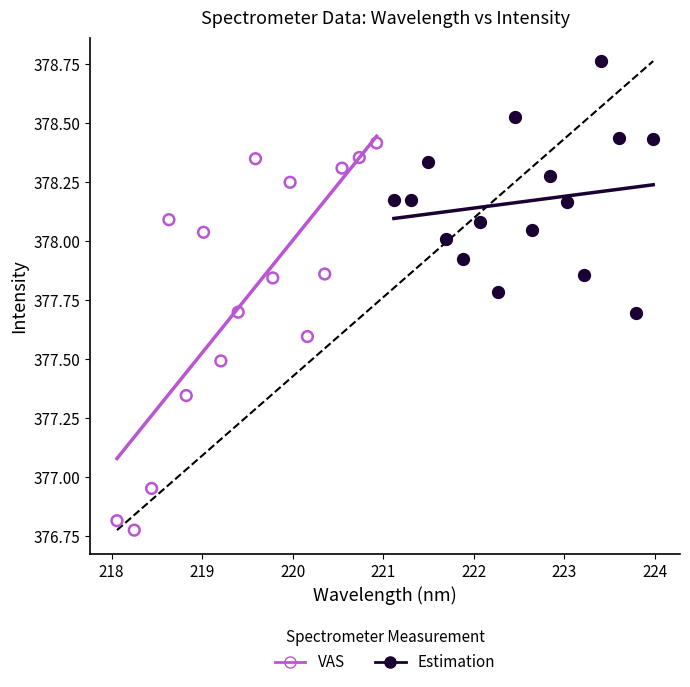

Which series has the largest Y range (max minus min)?

VAS